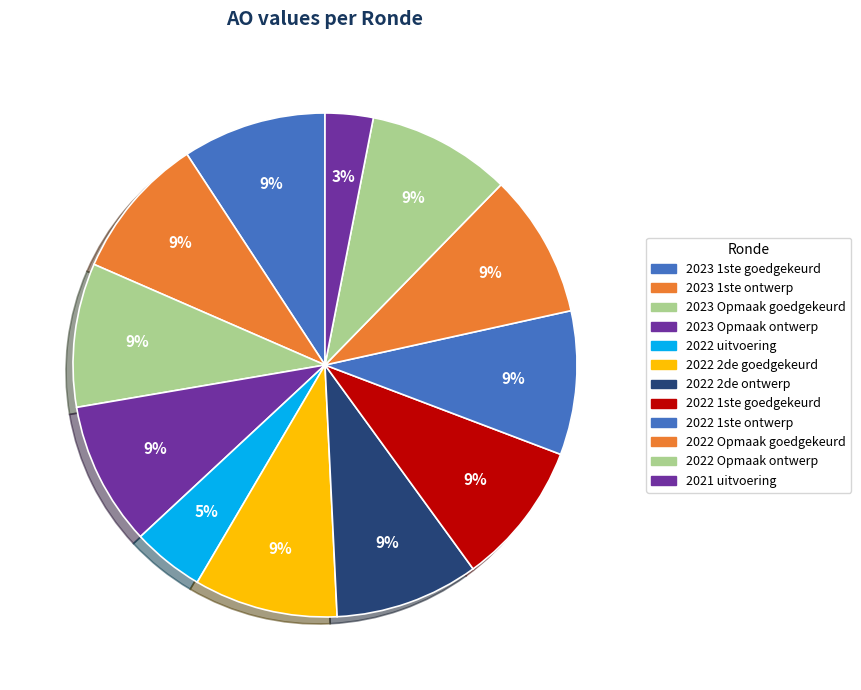

How many segments does this pie chart have?

12